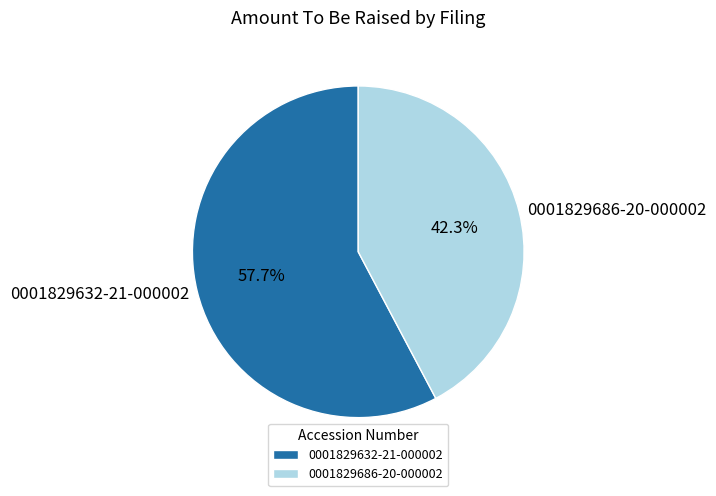

Which category has the smallest portion of the pie?

0001829686-20-000002